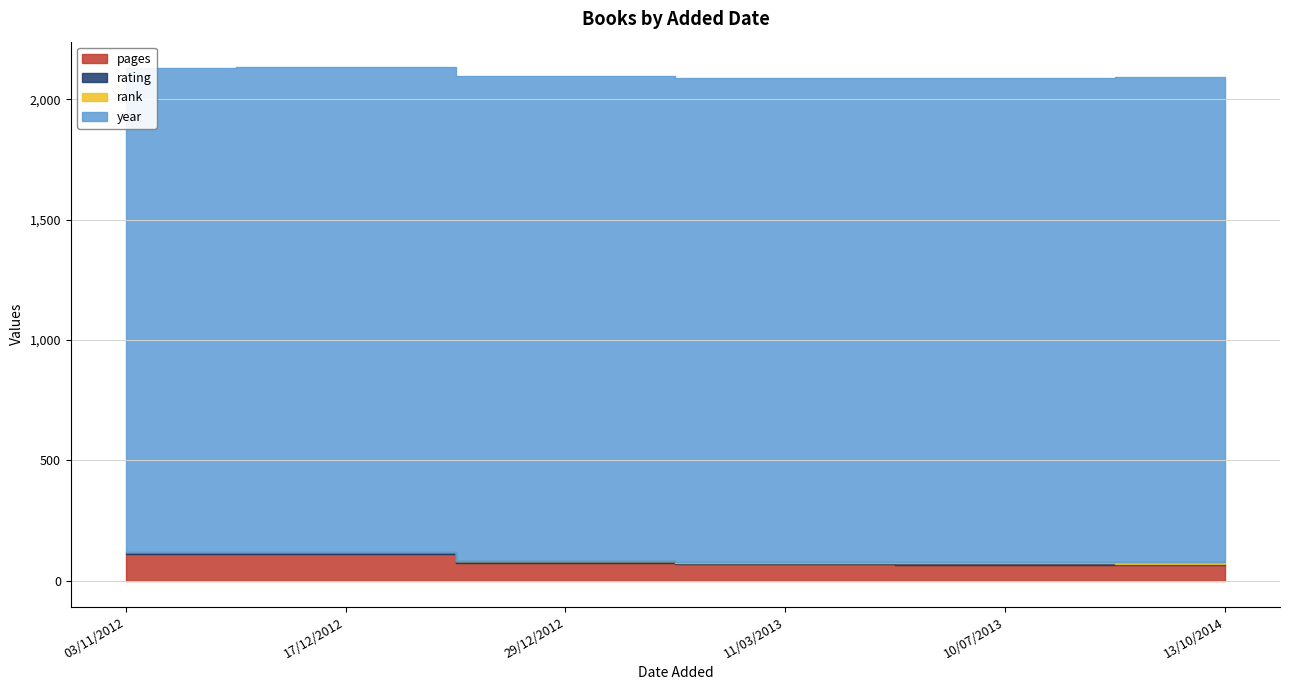

Reading left to right, what are all the values shown in this chart?

pages: 03/11/2012=111	11/03/2013=69	17/12/2012=111	10/07/2013=68	29/12/2012=75	13/10/2014=64
rating: 03/11/2012=9	11/03/2013=7	17/12/2012=8	10/07/2013=8	29/12/2012=7	13/10/2014=8
rank: 03/11/2012=1	11/03/2013=1	17/12/2012=1	10/07/2013=1	29/12/2012=1	13/10/2014=6
year: 03/11/2012=2009	11/03/2013=2012	17/12/2012=2012	10/07/2013=2012	29/12/2012=2012	13/10/2014=2014